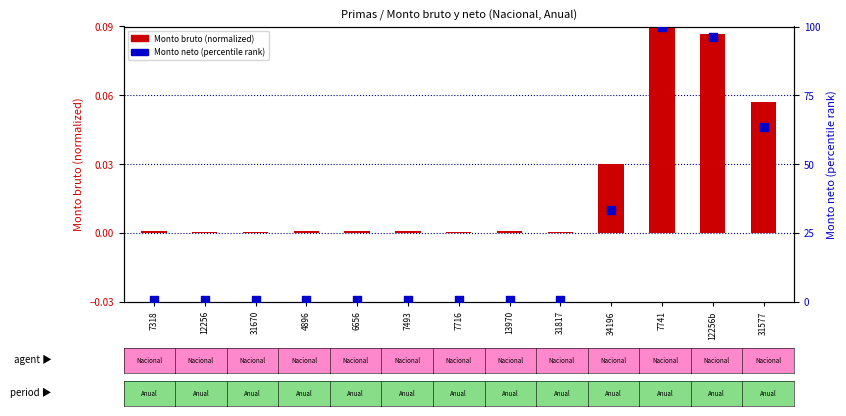

Which series has the largest total across all categories?

Monto neto (percentile)